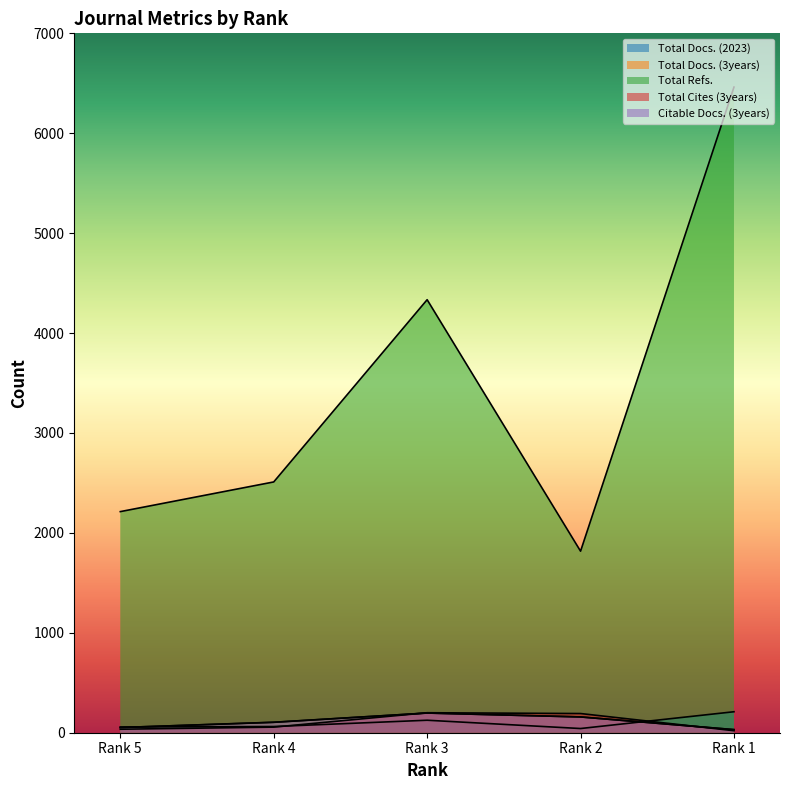

What is the sum of all Total Cites (3years) values?

503